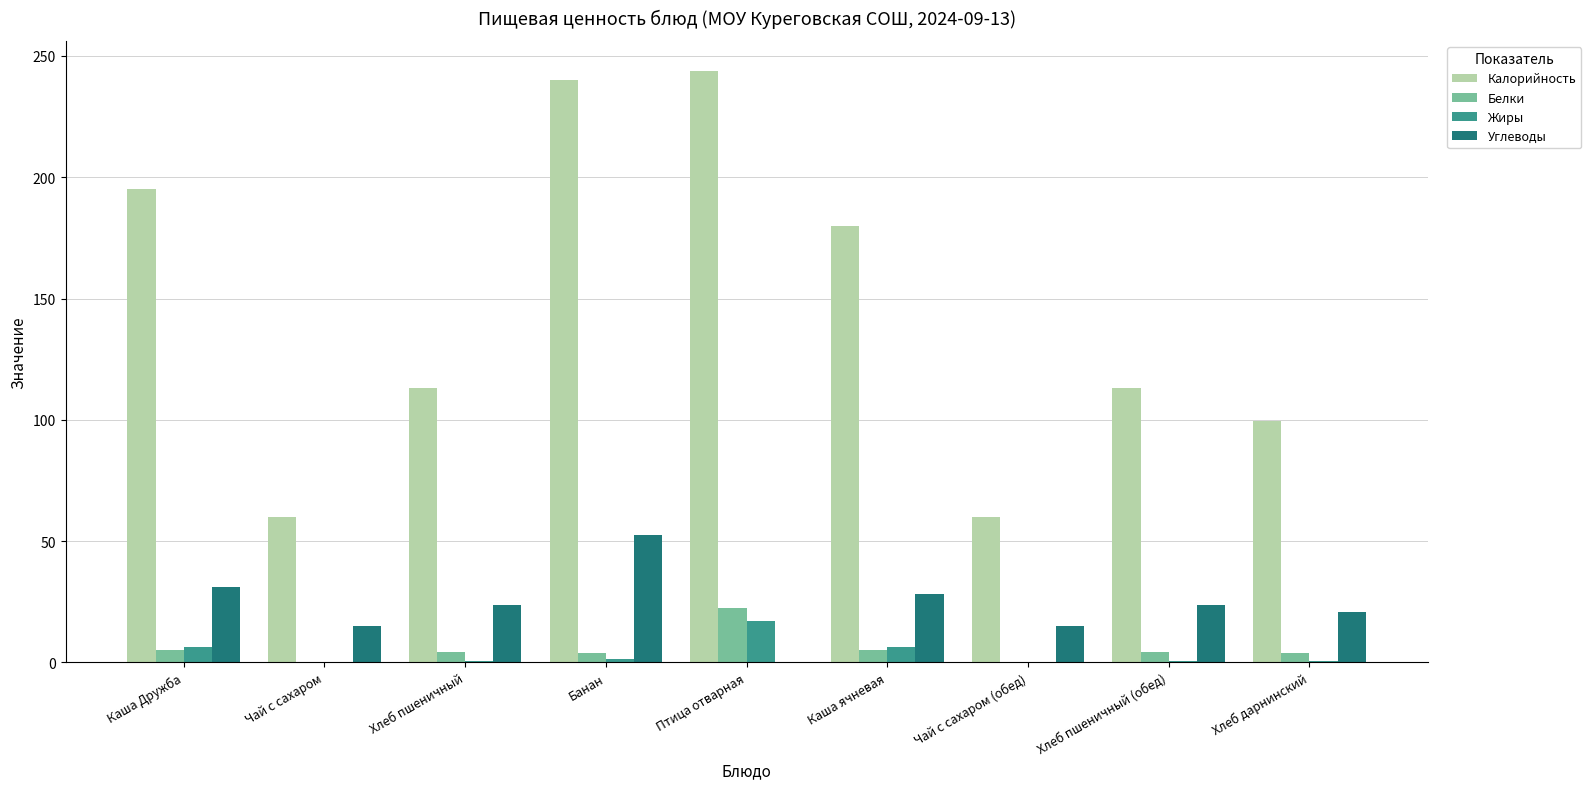

What is the total value across all series at Хлеб пшеничный (обед)?

141.6